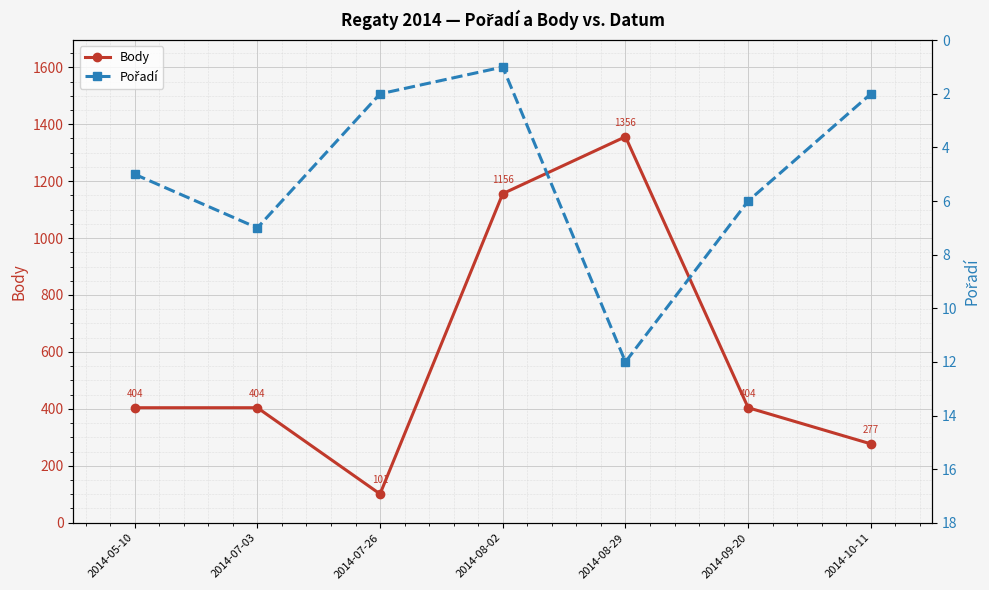

The value of Pořadí at 2014-08-29 is 8. True or false?

False